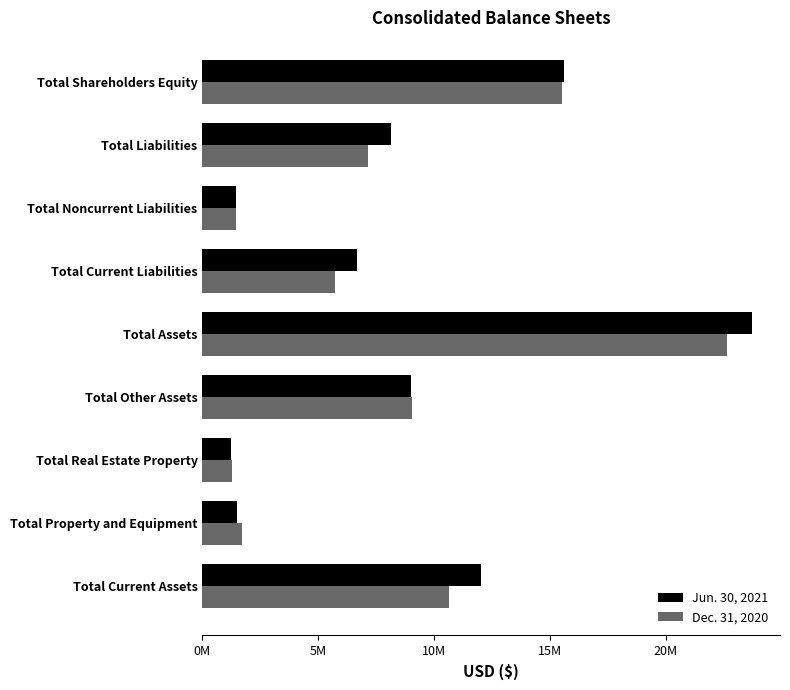

What are all the series names shown in the legend?

Jun. 30, 2021, Dec. 31, 2020